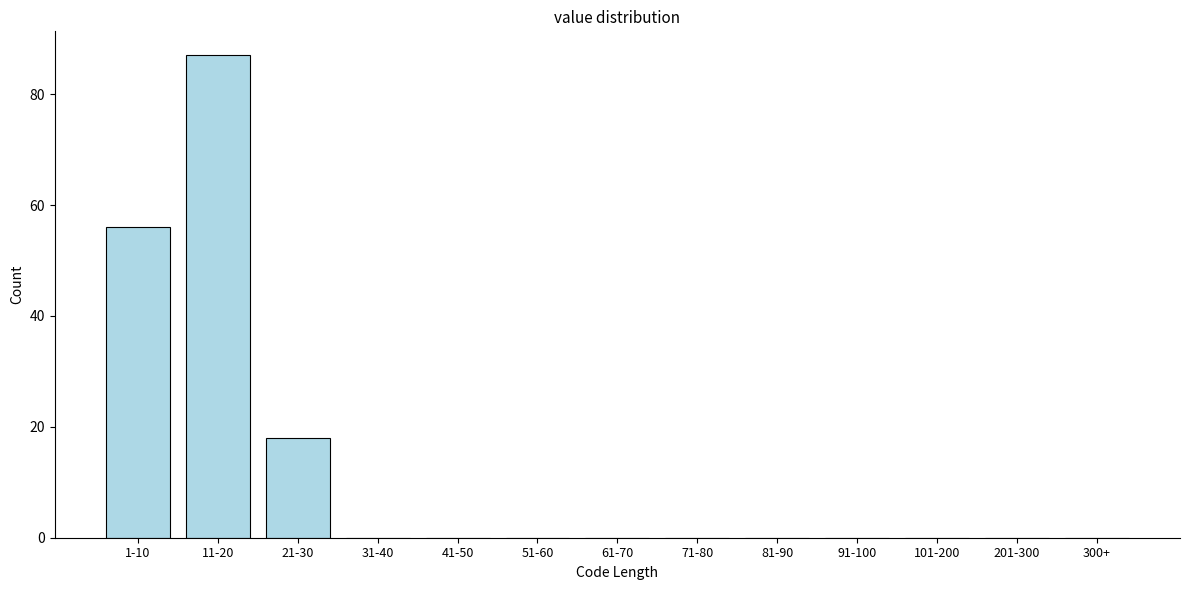

Reading left to right, extract all data points from this chart.

1-10=56	11-20=87	21-30=18	31-40=0	41-50=0	51-60=0	61-70=0	71-80=0	81-90=0	91-100=0	101-200=0	201-300=0	300+=0